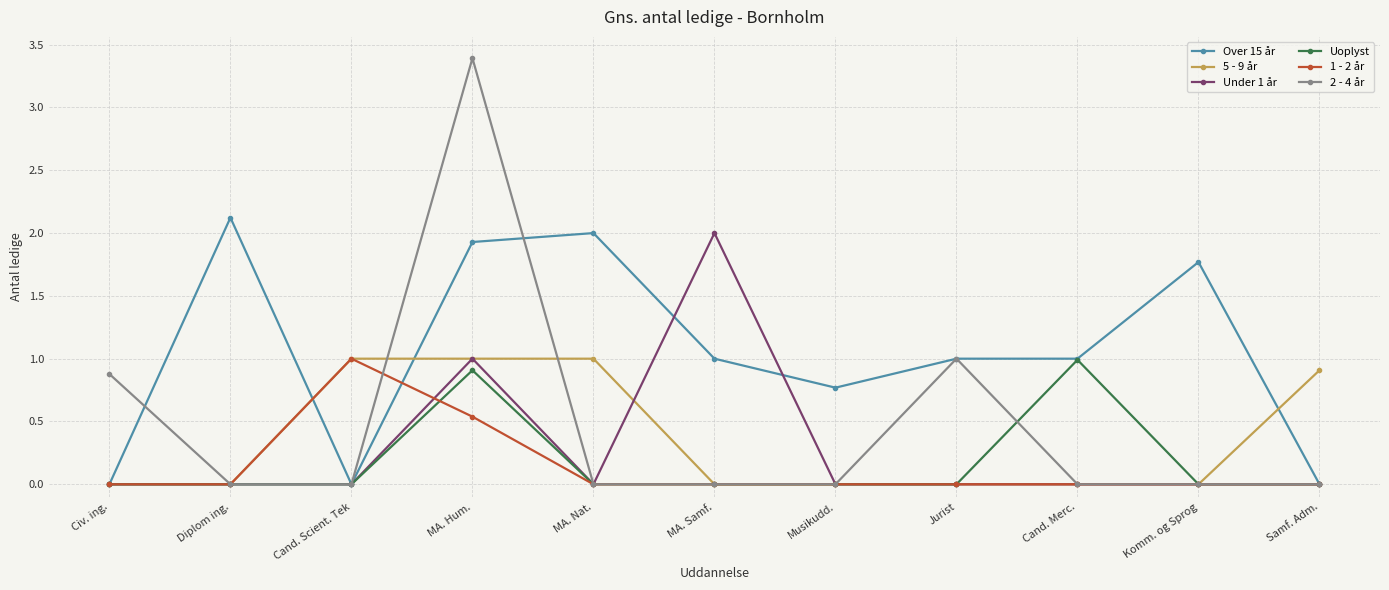

At which category is the sum across all series the highest?

MA. Hum.